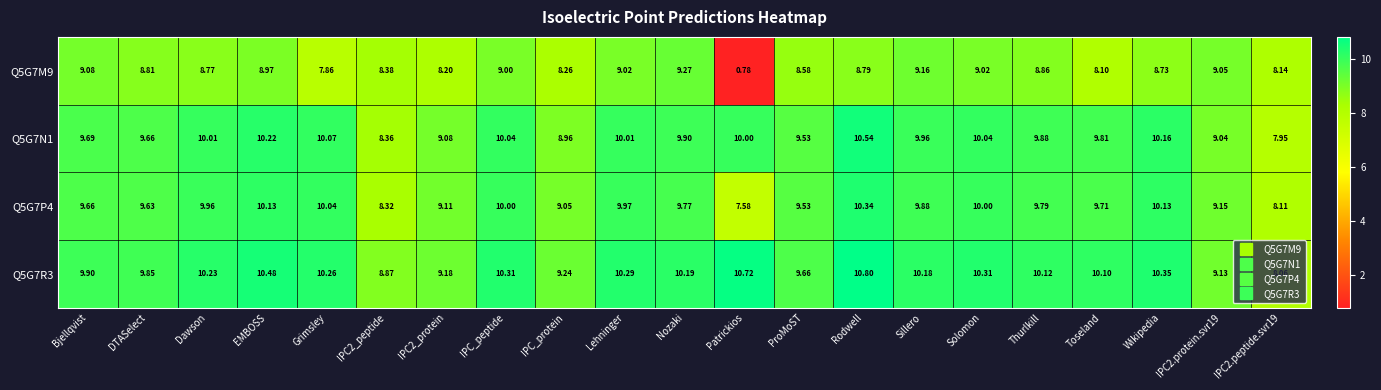

What is the total value across all series at Toseland?

37.7